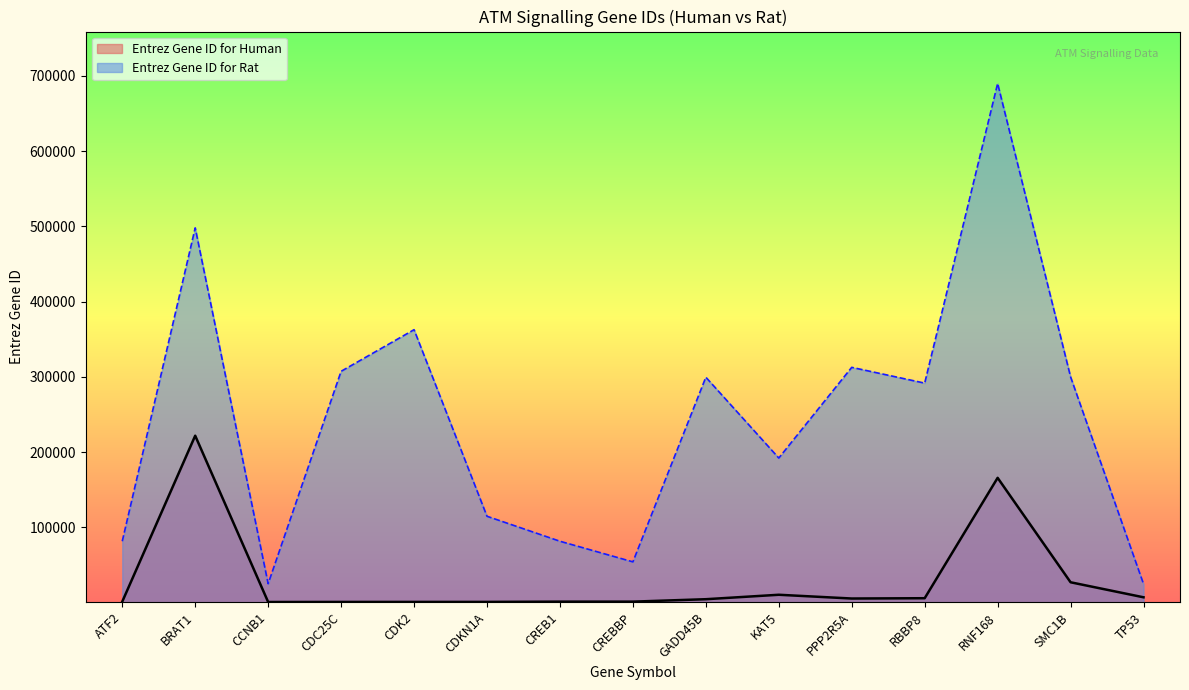

True or false: Entrez Gene ID for Human and Entrez Gene ID for Rat cross at least once.

False